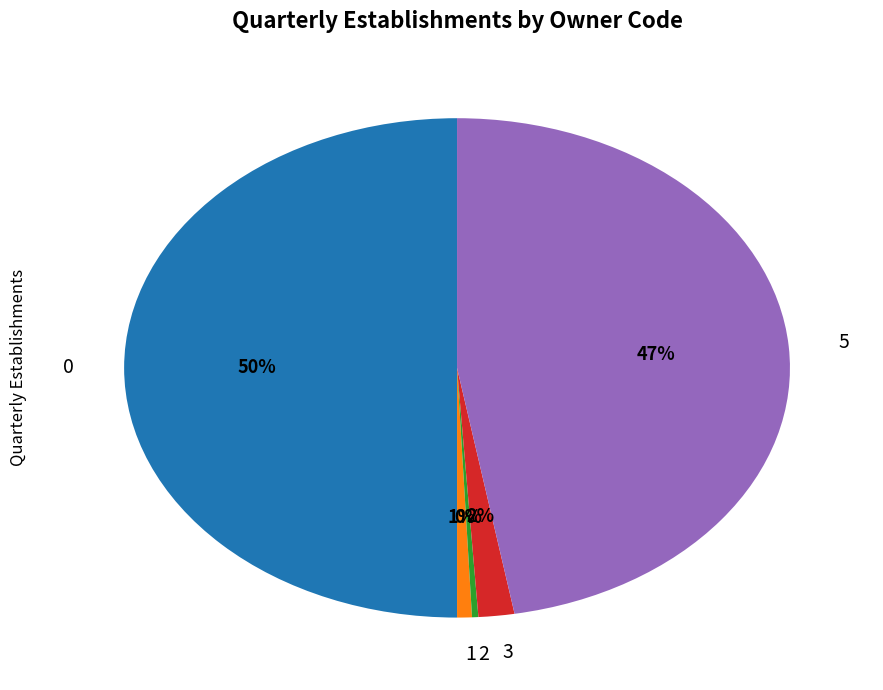

To the nearest percent, what is the difference between the largest and smallest slice percentages?

50%